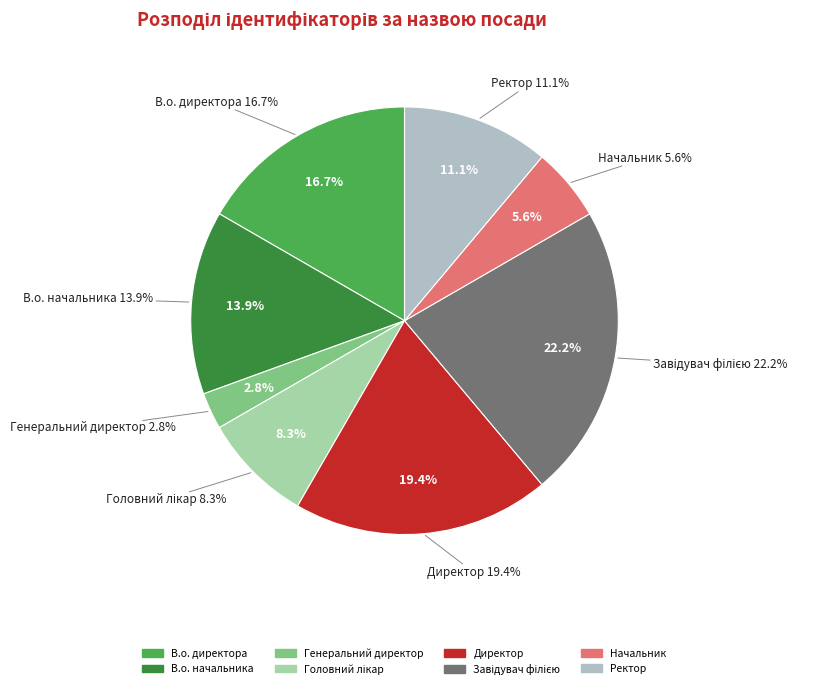

To the nearest percent, what is the difference between the largest and smallest slice percentages?

19%